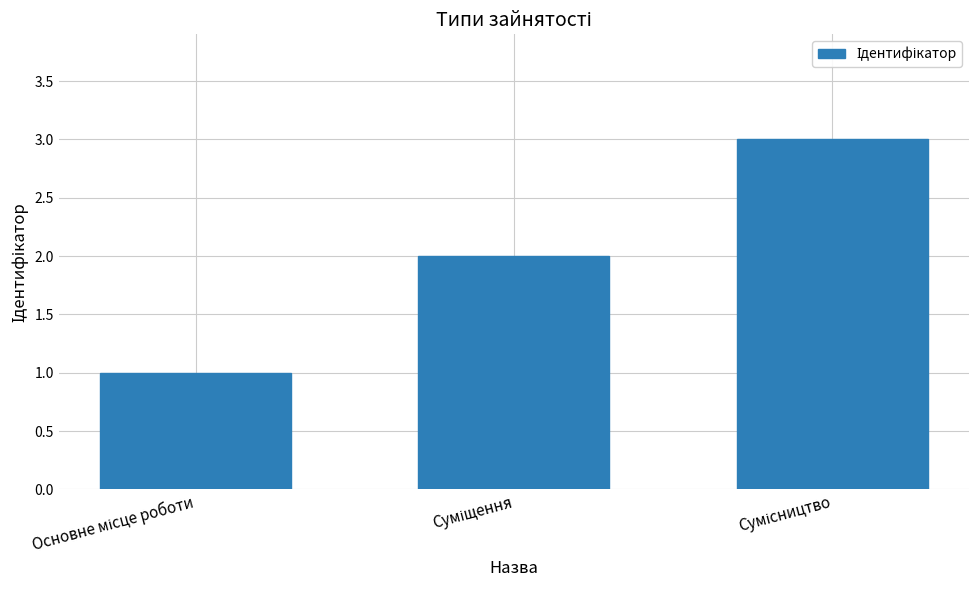

Are the bars grouped side by side (vs. stacked)?

No